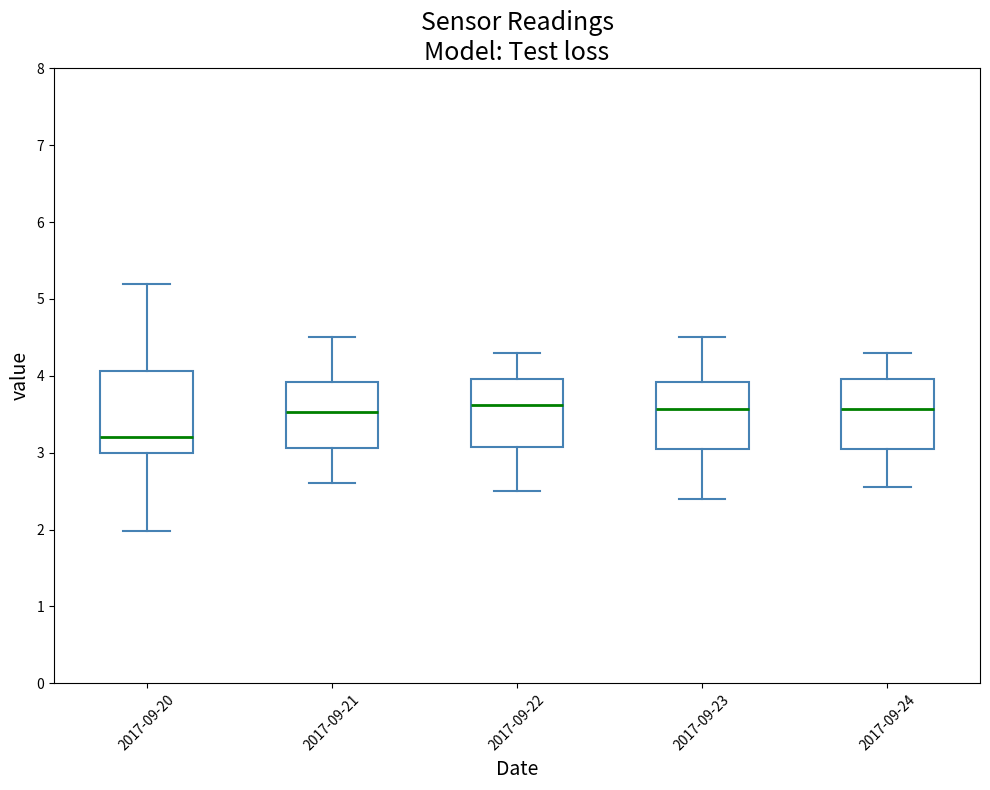

Reading left to right, read every box against the y-axis: the position of its median line, the range the box covers, and the ends of its whiskers. The values are not printed on the chart, so give them approximately, as read against the axis.

2017-09-20: median 3.2, box 3.0 to 4.1, whiskers 2.0 to 5.2
2017-09-21: median 3.5, box 3.1 to 3.9, whiskers 2.6 to 4.5
2017-09-22: median 3.6, box 3.1 to 4.0, whiskers 2.5 to 4.3
2017-09-23: median 3.6, box 3.1 to 3.9, whiskers 2.4 to 4.5
2017-09-24: median 3.6, box 3.1 to 4.0, whiskers 2.6 to 4.3